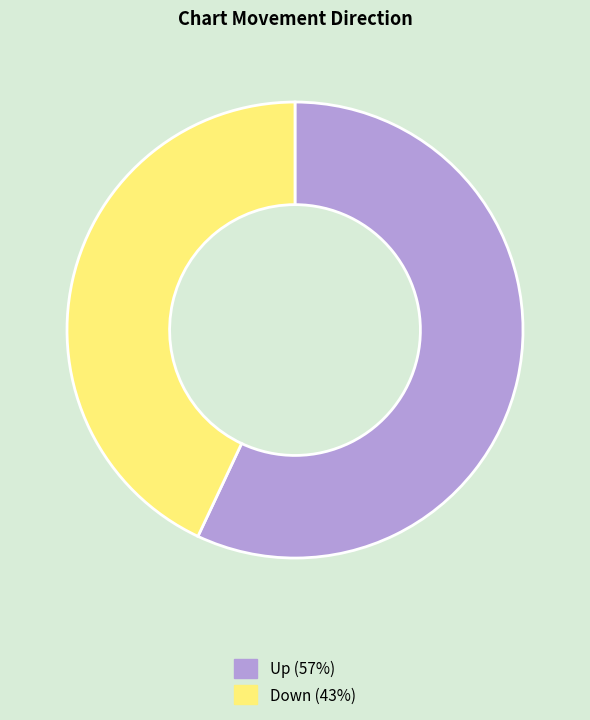

Is there a majority slice in this chart?

Yes